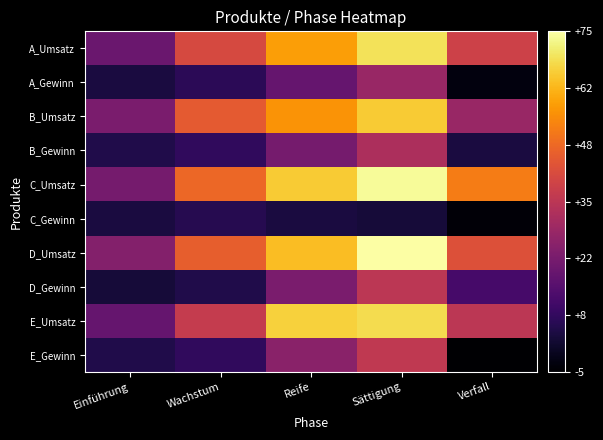

Reading left to right, extract all data points from this chart.

A_Umsatz: Einführung=19	Wachstum=41	Reife=58	Sättigung=69	Verfall=39
A_Gewinn: Einführung=4	Wachstum=7	Reife=18	Sättigung=28	Verfall=-3
B_Umsatz: Einführung=22	Wachstum=45	Reife=56	Sättigung=65	Verfall=28
B_Gewinn: Einführung=5	Wachstum=8	Reife=21	Sättigung=32	Verfall=4
C_Umsatz: Einführung=21	Wachstum=48	Reife=65	Sättigung=74	Verfall=52
C_Gewinn: Einführung=4	Wachstum=6	Reife=4	Sättigung=3	Verfall=-4
D_Umsatz: Einführung=24	Wachstum=46	Reife=63	Sättigung=75	Verfall=43
D_Gewinn: Einführung=3	Wachstum=5	Reife=22	Sättigung=35	Verfall=12
E_Umsatz: Einführung=18	Wachstum=37	Reife=66	Sättigung=68	Verfall=35
E_Gewinn: Einführung=5	Wachstum=8	Reife=25	Sättigung=36	Verfall=-5